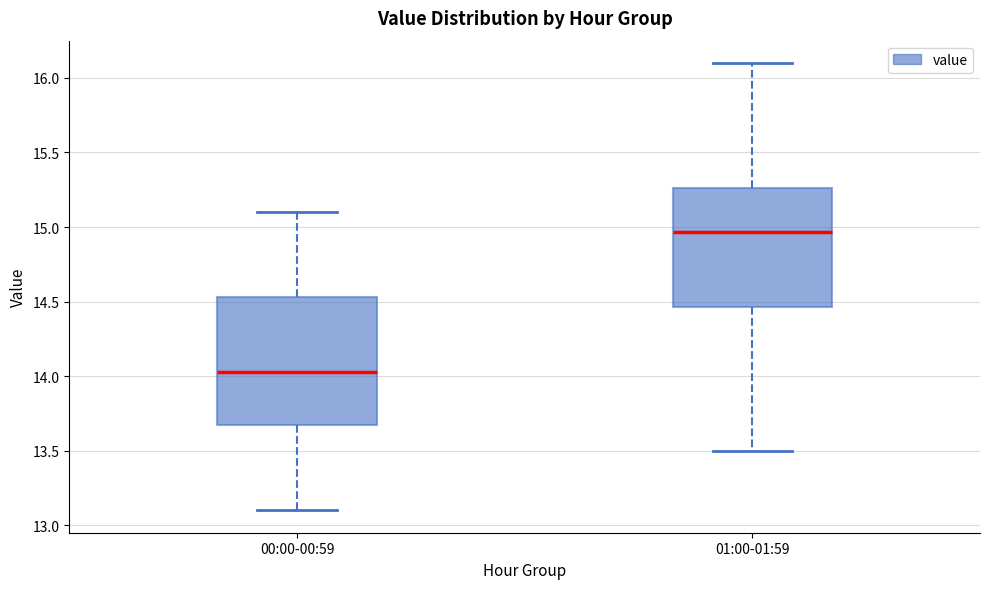

Which box is the tallest, from its lower edge to its upper edge?

00:00-00:59